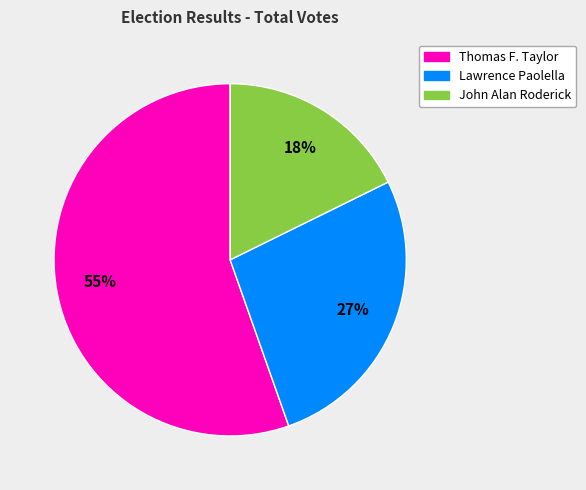

What is the ratio of the value at John Alan Roderick to the value at Thomas F. Taylor?

0.3